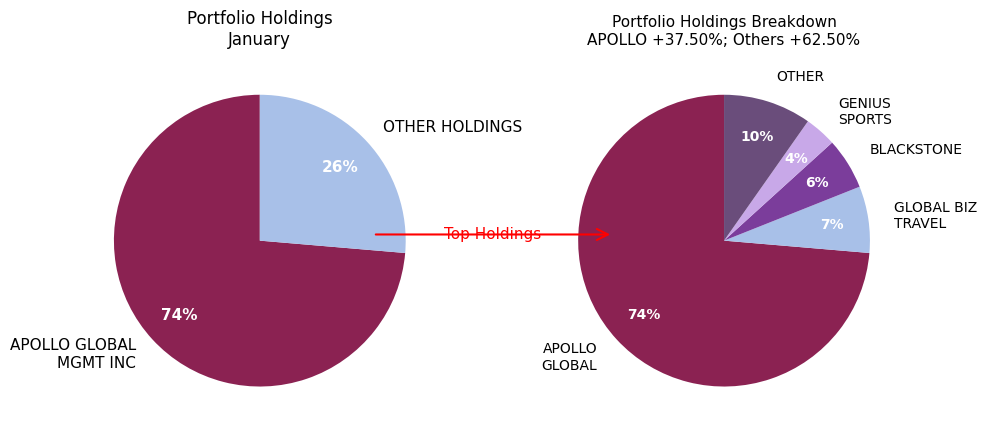

Is there any slice that represents more than half of the pie?

Yes